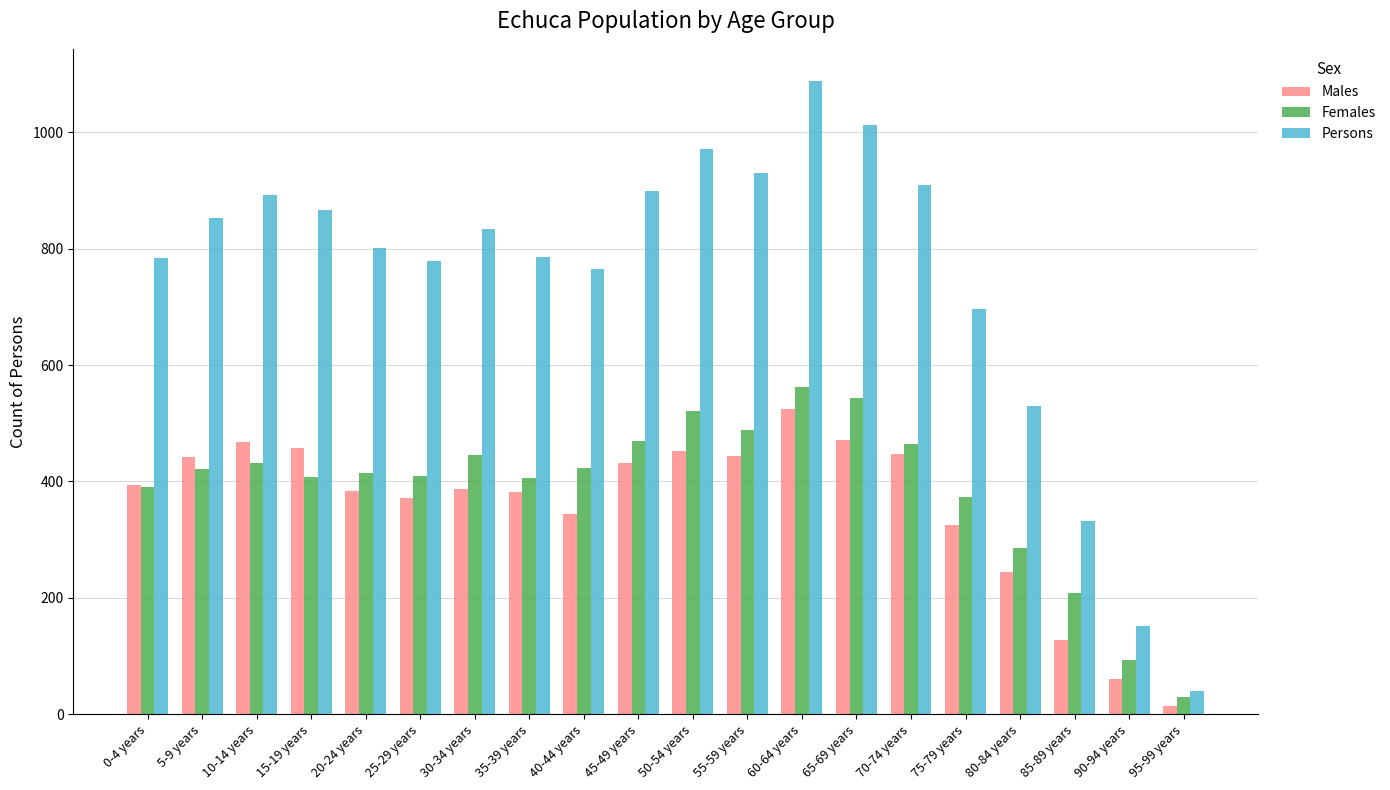

At which category does the chart reach its peak across all series?

60-64 years